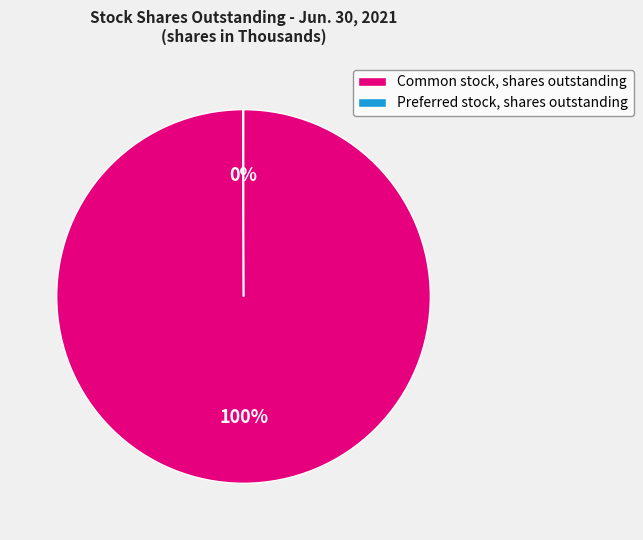

To the nearest percent, what is the average slice percentage?

50%